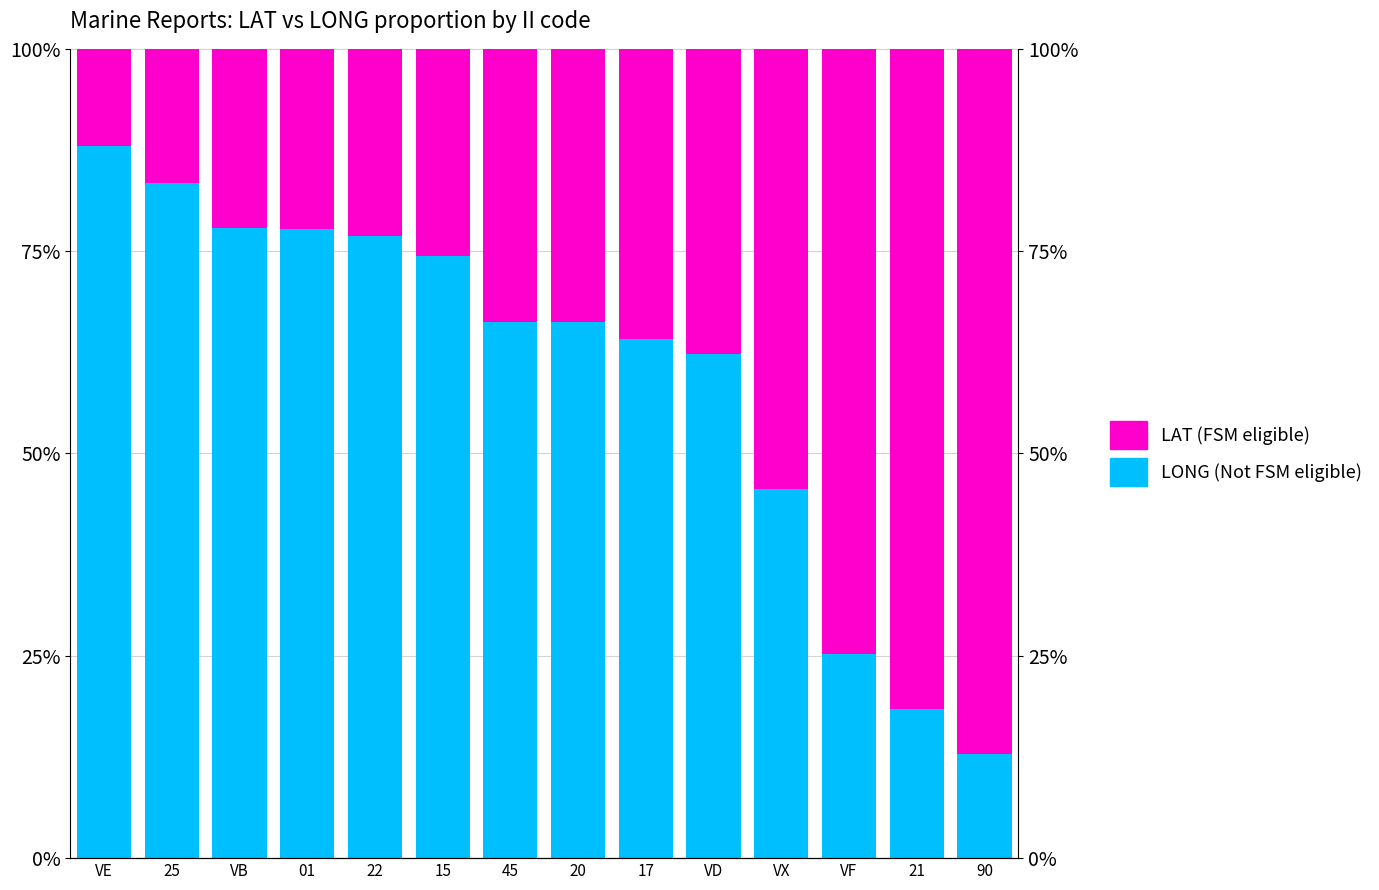

What is the spread (max minus min) of values at 01?

0.6